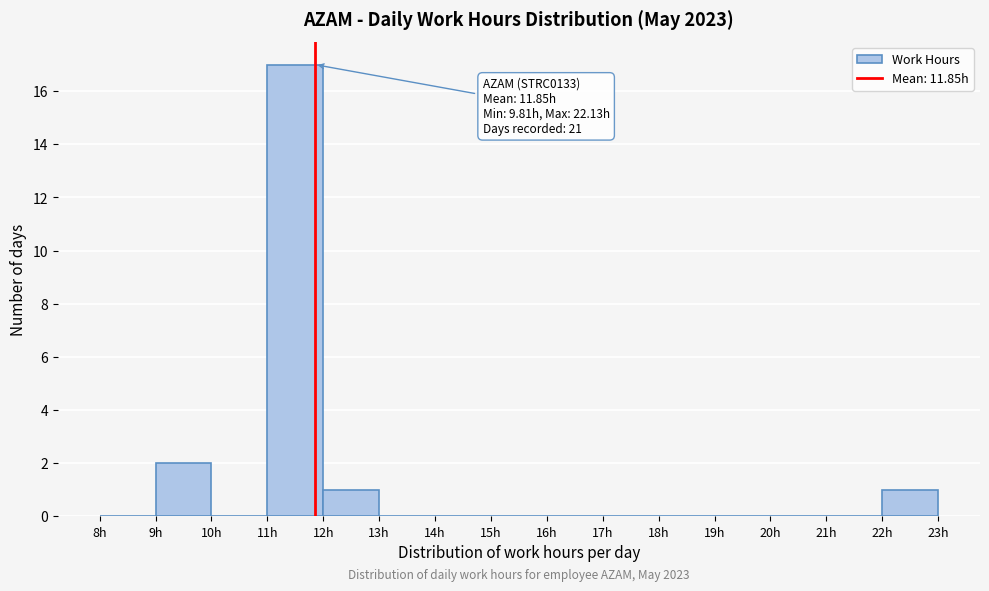

Which range on the x-axis has the tallest bar?

11 to 12